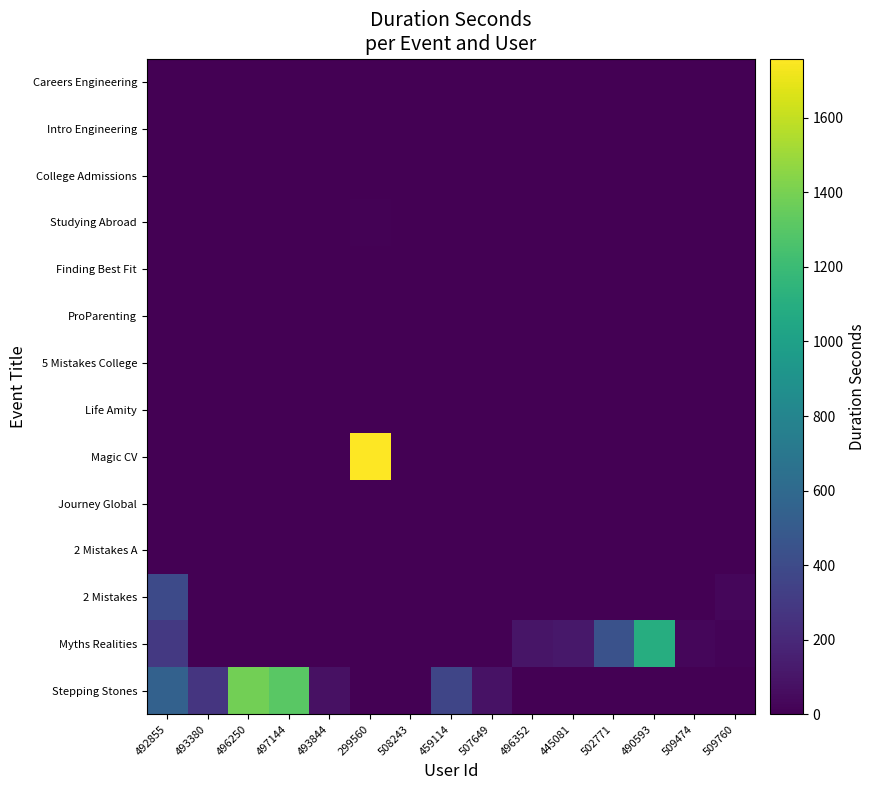

Between 508243 and 507649, which is larger?

507649